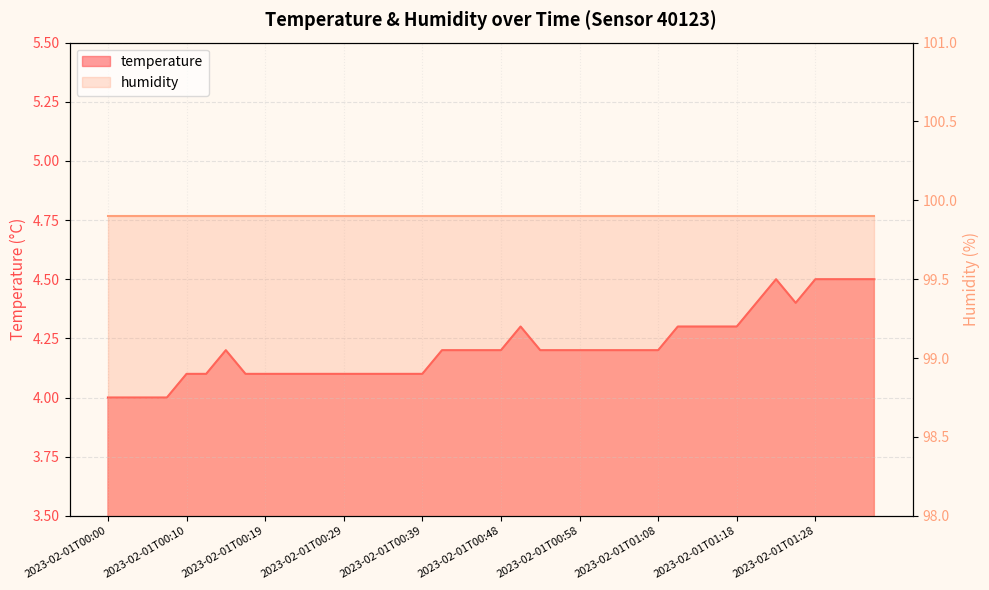

What is the approximate value at 2023-02-01T00:56?

4.2